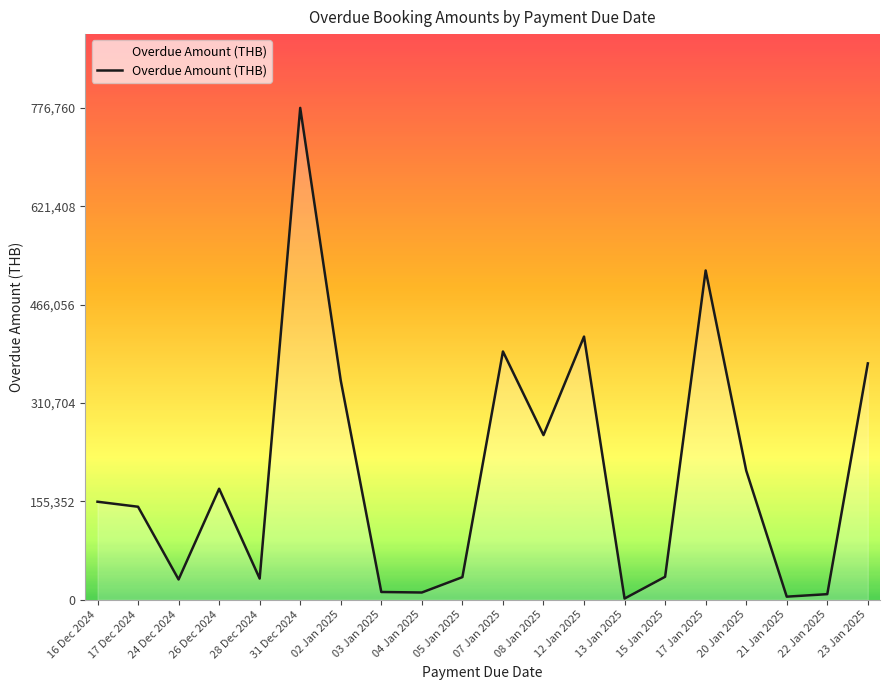

What is the difference between the second highest and minimum values?

518060